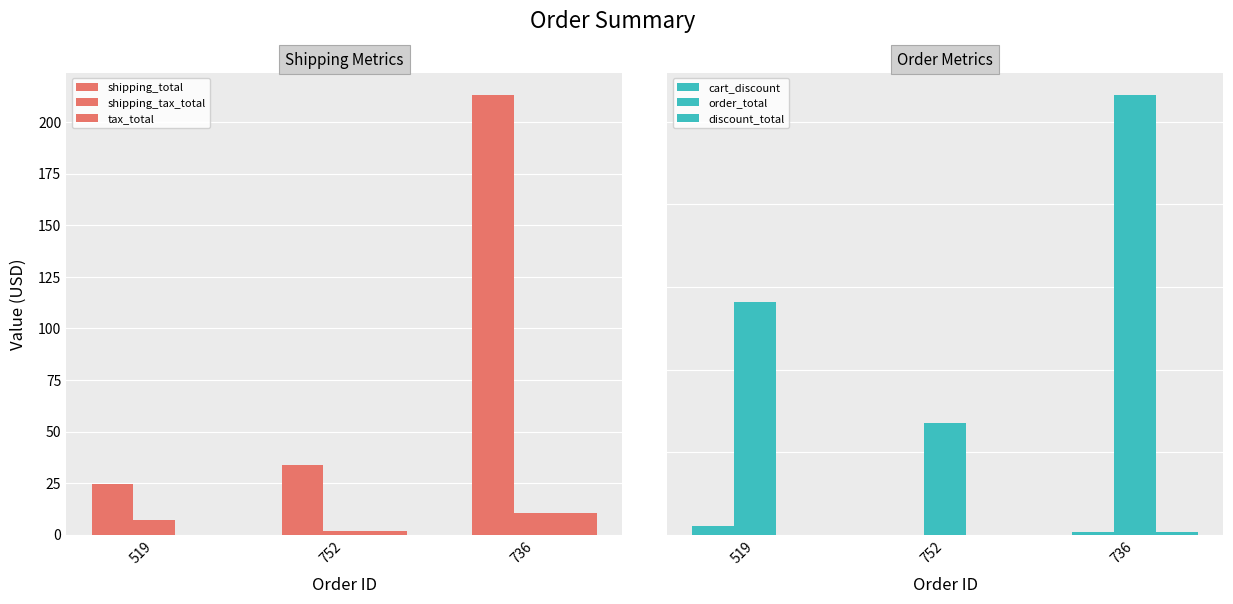

What position from the left is 519?

1